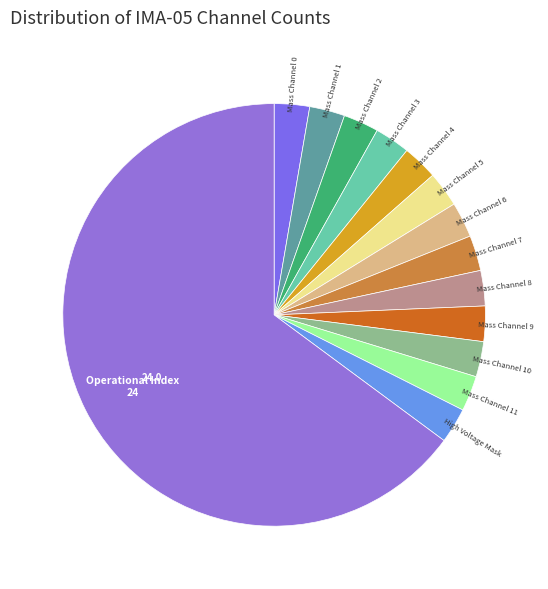

Which category has the biggest portion of the pie?

Operational Index